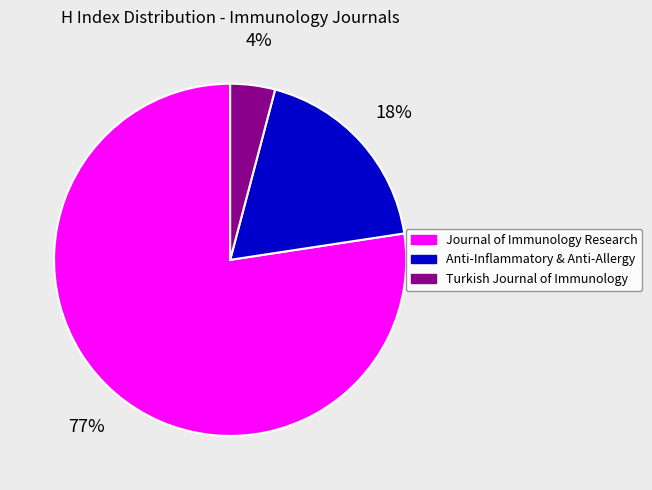

To the nearest percent, what is the average slice percentage?

33%